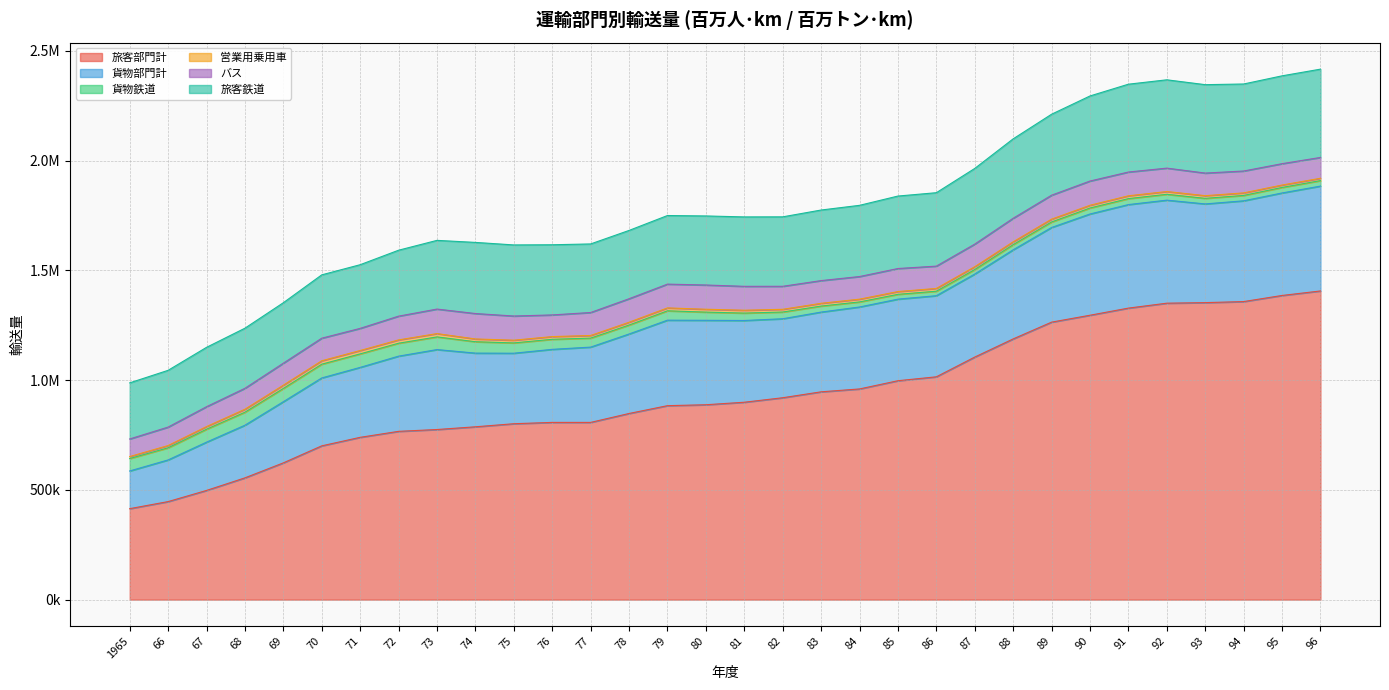

What is the label of the 21st point from the left?

85